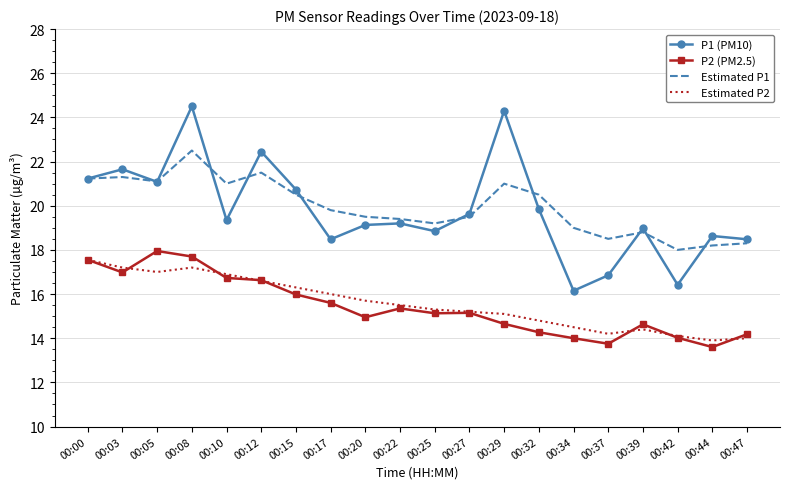

True or false: Estimated P2 and P1 (PM10) cross at least once.

False